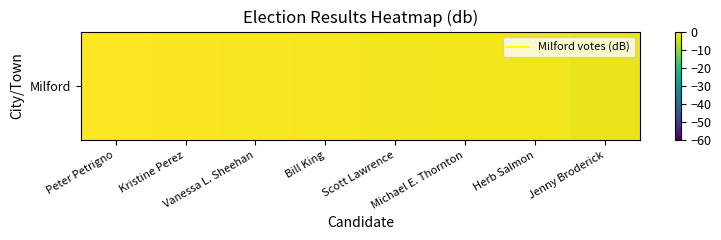

Reading left to right, transcribe all the data shown in this chart.

0.0	-0.3	-0.6	-0.8	-1.1	-1.3	-1.4	-1.7